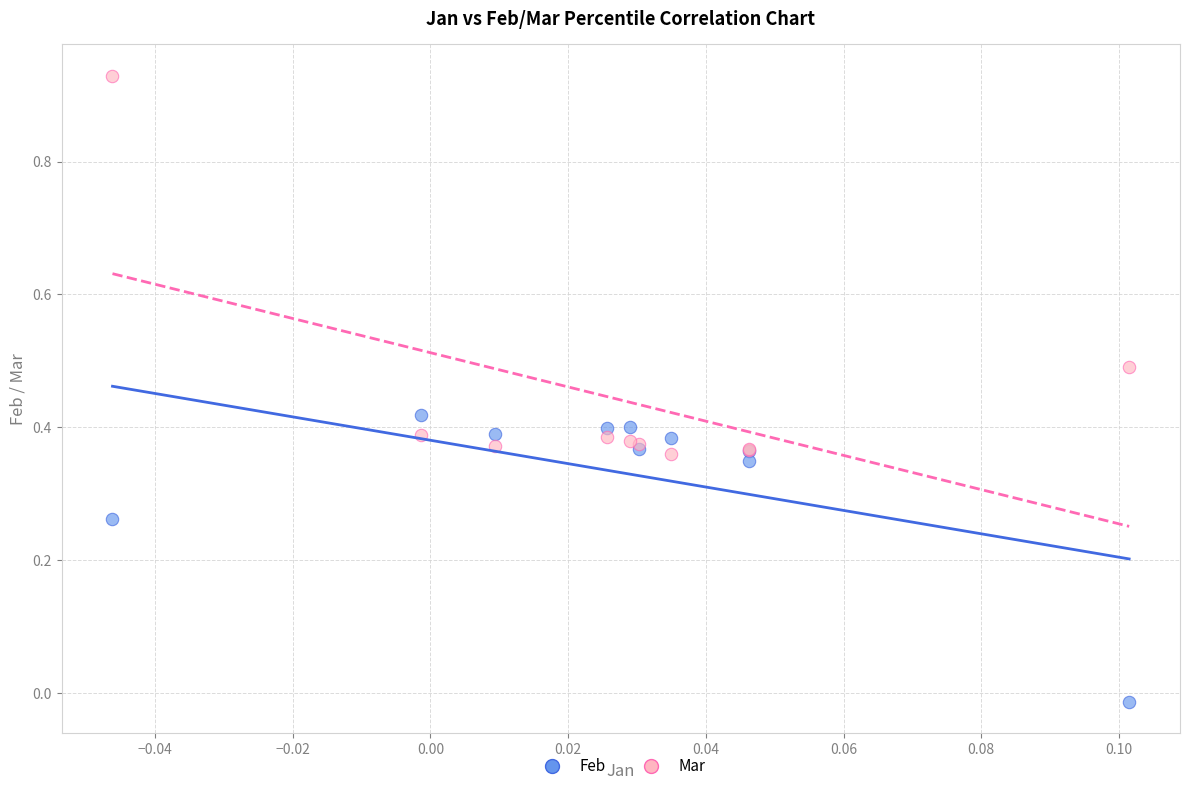

Which series reaches the maximum Y coordinate?

Mar